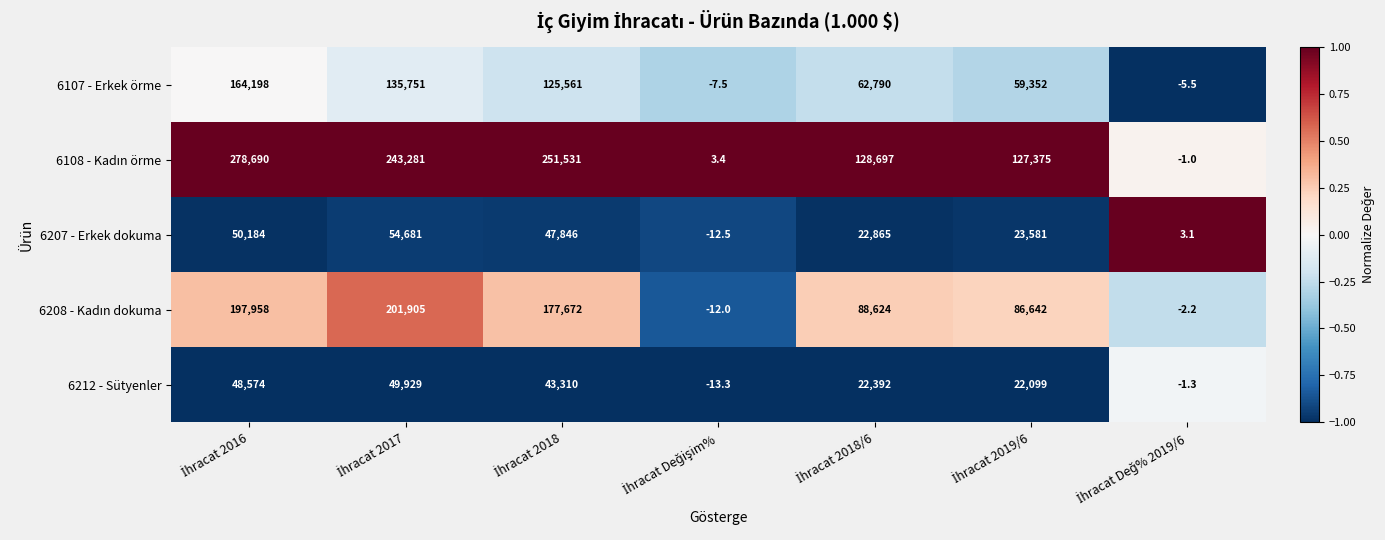

What is the highest value of the 6212 - Sütyenler series?

49929.0